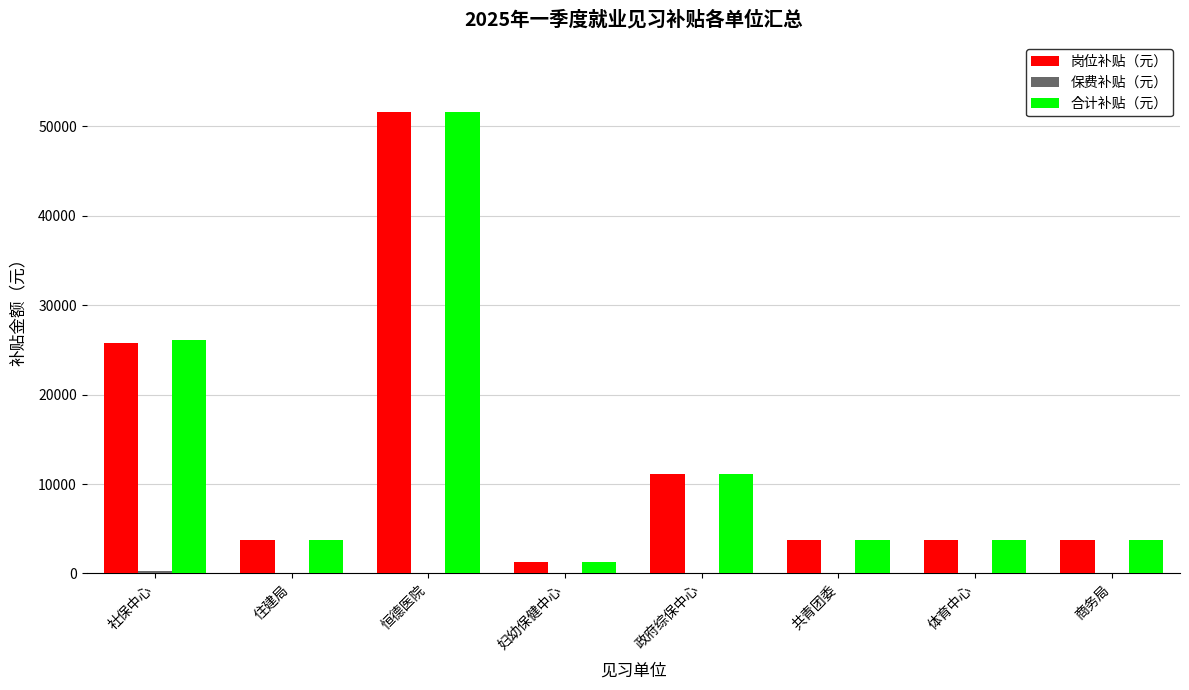

Read the 合计补贴（元） value at 妇幼保健中心.

1230